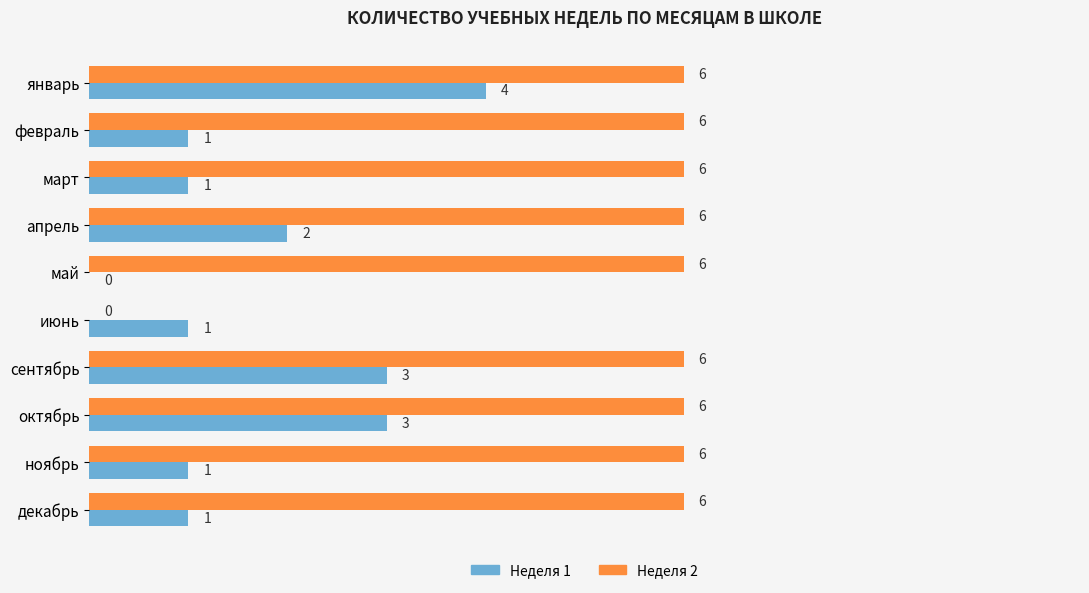

Which series has the largest total across all categories?

Неделя 2